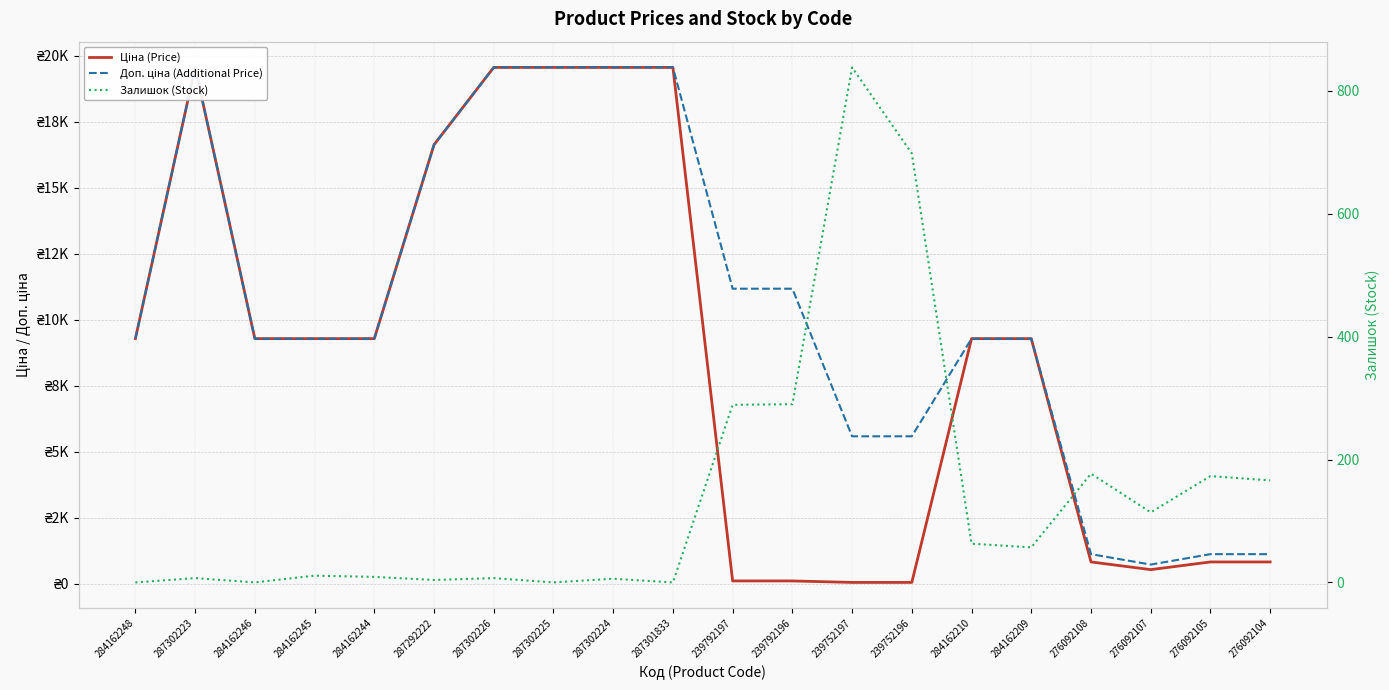

Reading right to left, what are all the values shown in this chart?

Ціна (Price): 831.5	831.5	540.5	831.5	9290.5	9290.5	55.9	55.9	111.8	111.8	19564.9	19564.9	19564.9	19564.9	16636.8	9290.5	9290.5	9290.5	19564.9	9290.5
Доп. ціна (Additional Price): 1126.7	1126.7	732.0	1126.7	9290.5	9290.5	5591.0	5591.0	11182.0	11182.0	19564.9	19564.9	19564.9	19564.9	16636.8	9290.5	9290.5	9290.5	19564.9	9290.5
Залишок (Stock): 166.0	173.0	114.0	177.0	57.0	63.0	698.0	838.0	290.0	289.0	0.0	6.0	0.0	7.0	4.0	9.0	11.0	0.0	7.0	0.0